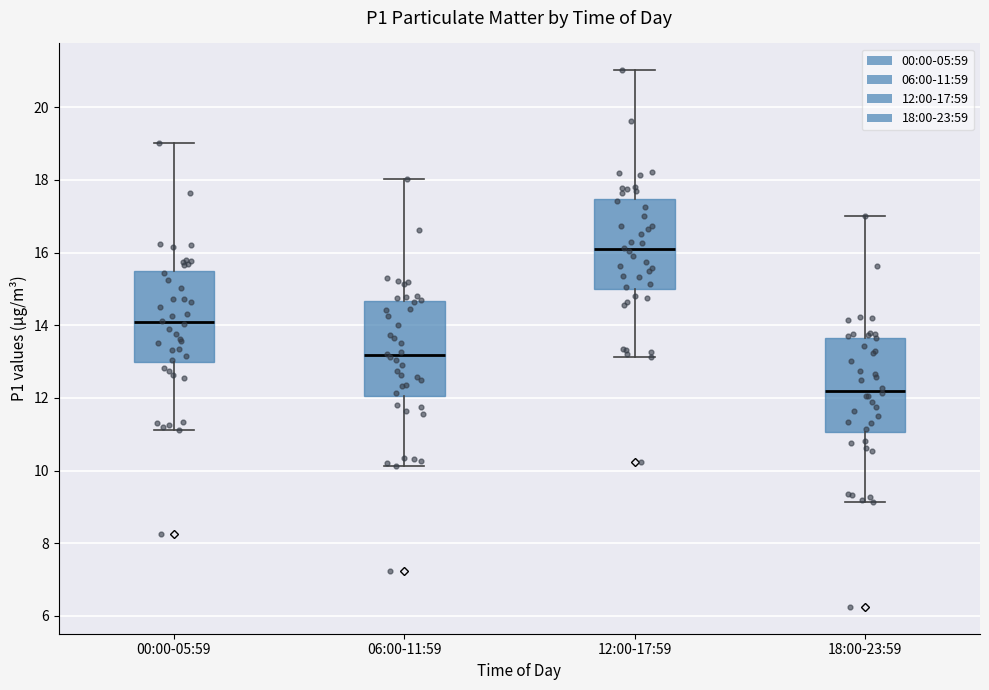

Where does the median line of the box for 00:00-05:59 sit on the y-axis? The values are not printed on the chart, so give them approximately, as read against the axis.

14.0